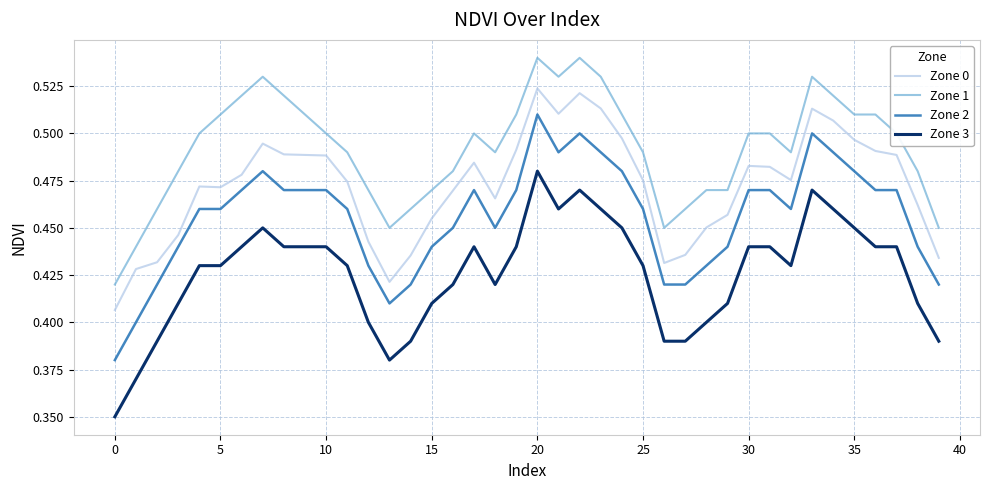

Does the chart display data point markers on the line(s)?

No